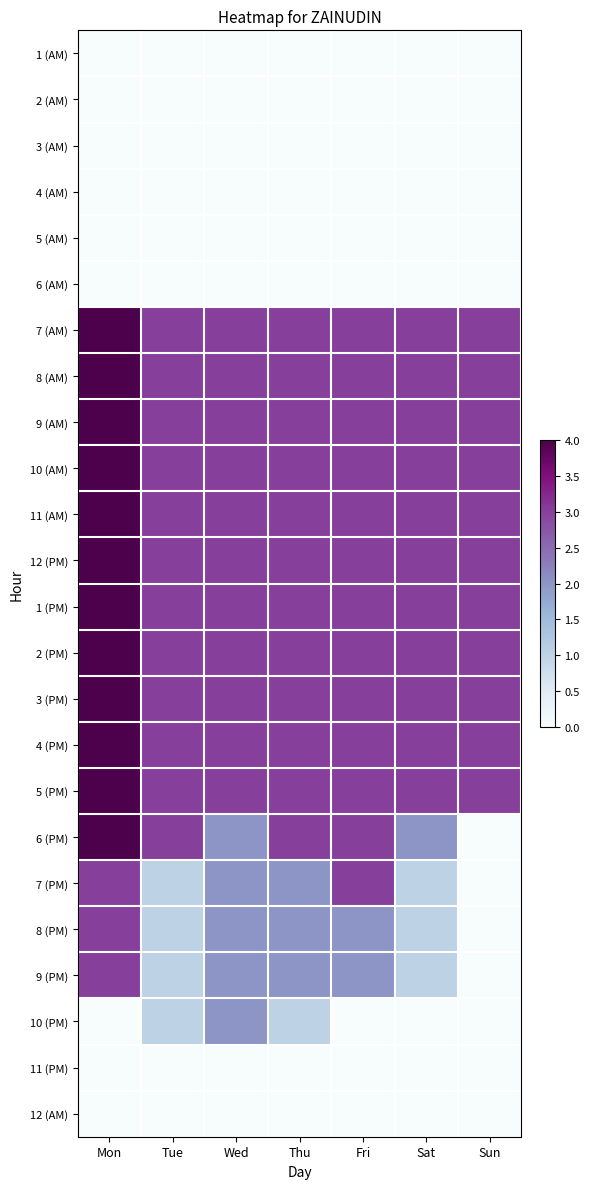

Which series has the largest total across all categories?

7 (AM)